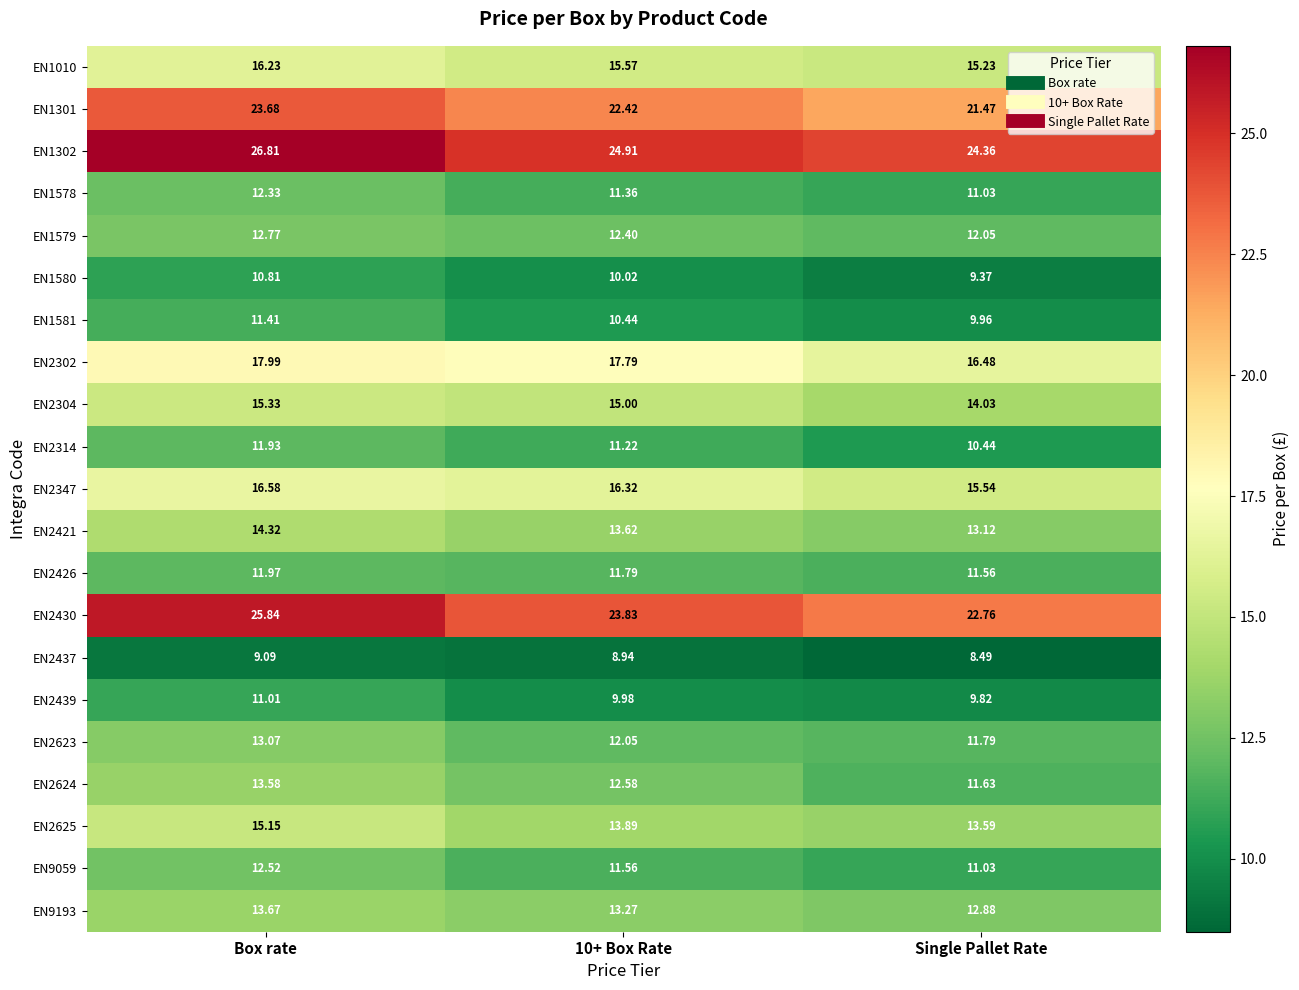

At which category does the chart reach its peak across all series?

Box rate